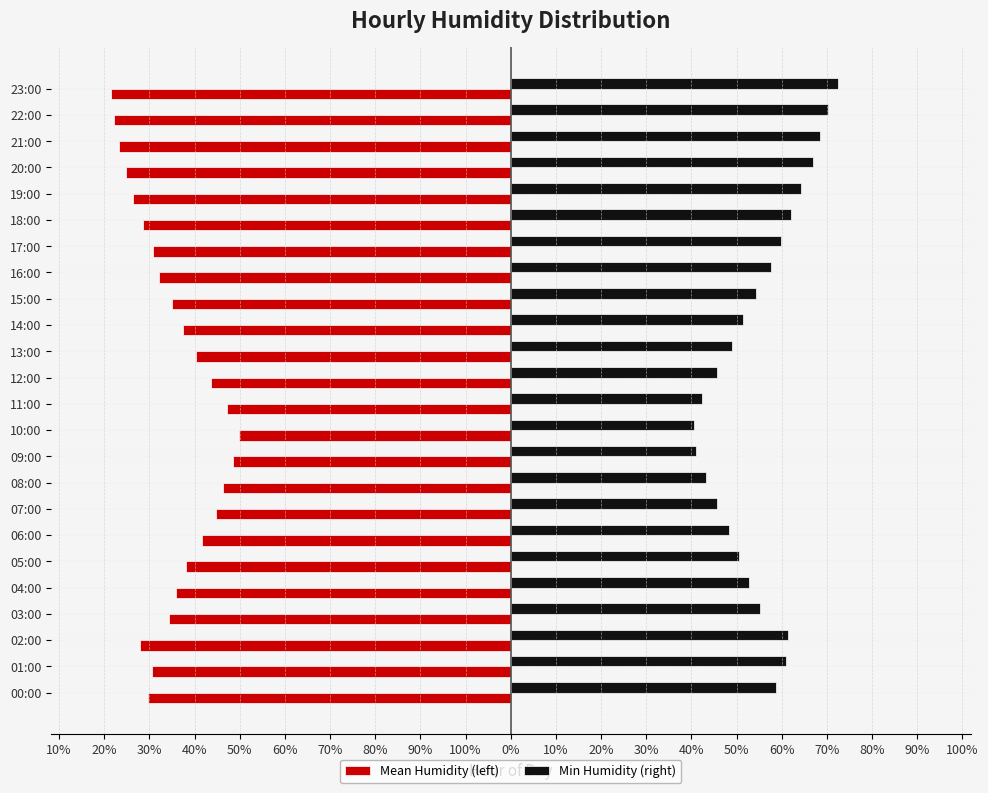

What are all the series names shown in the legend?

Mean Humidity (left), Min Humidity (right)